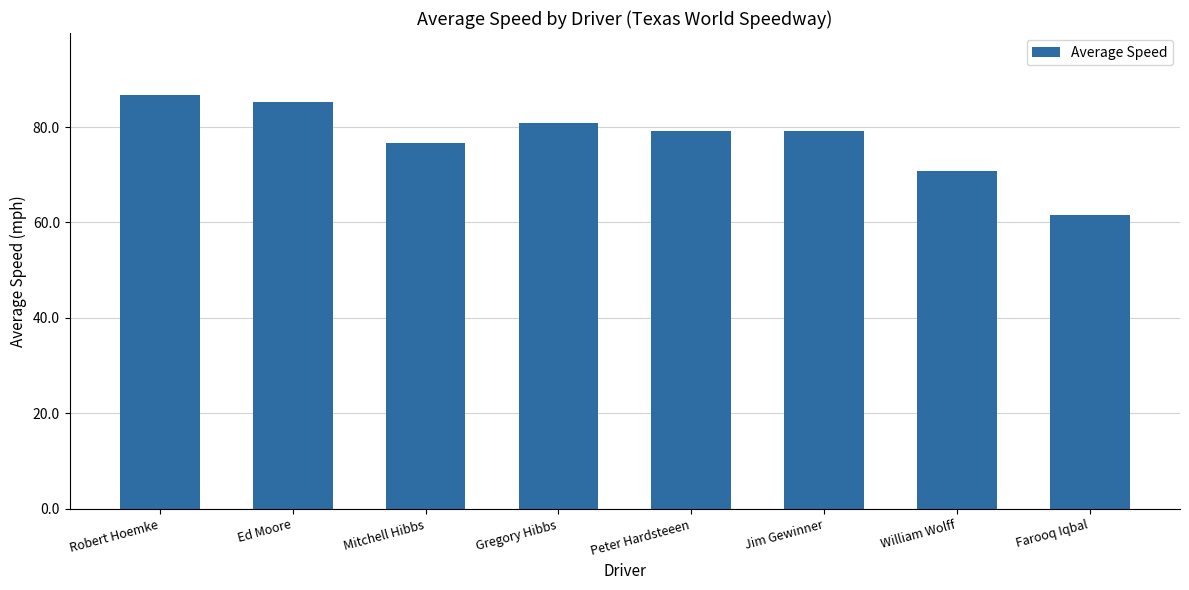

What is the minimum value shown in the chart?

61.6